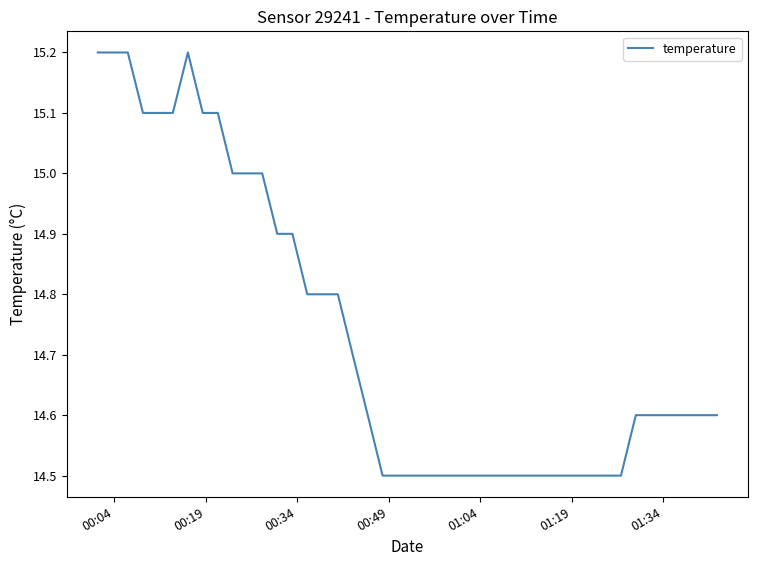

What is the difference between the maximum and minimum values?

0.7